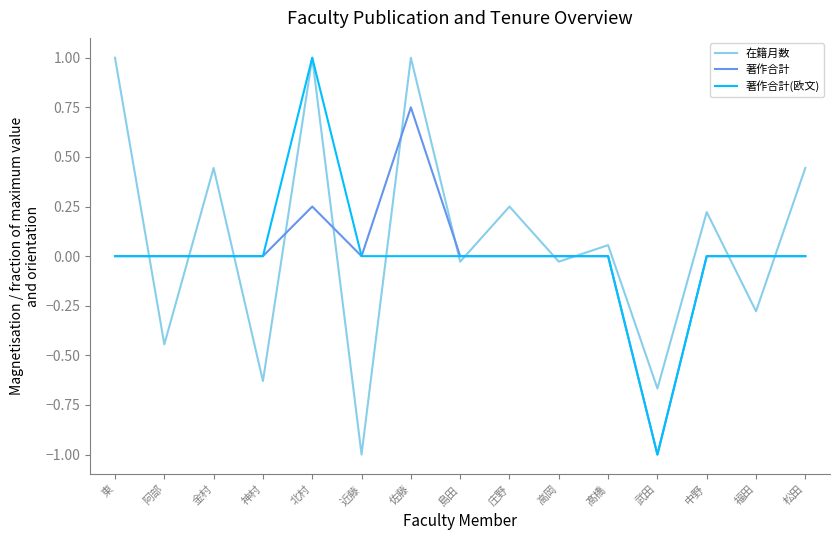

What is the difference between the highest and lowest values at 近藤?

1.0